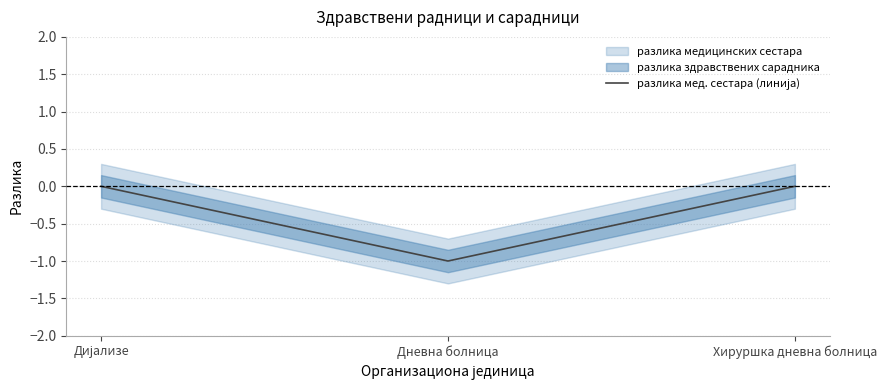

What is the minimum value shown in the chart?

-1